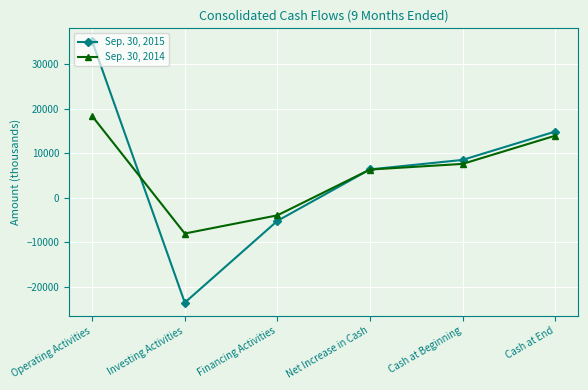

How many Sep. 30, 2014 values are between -3959 and 13948?

4